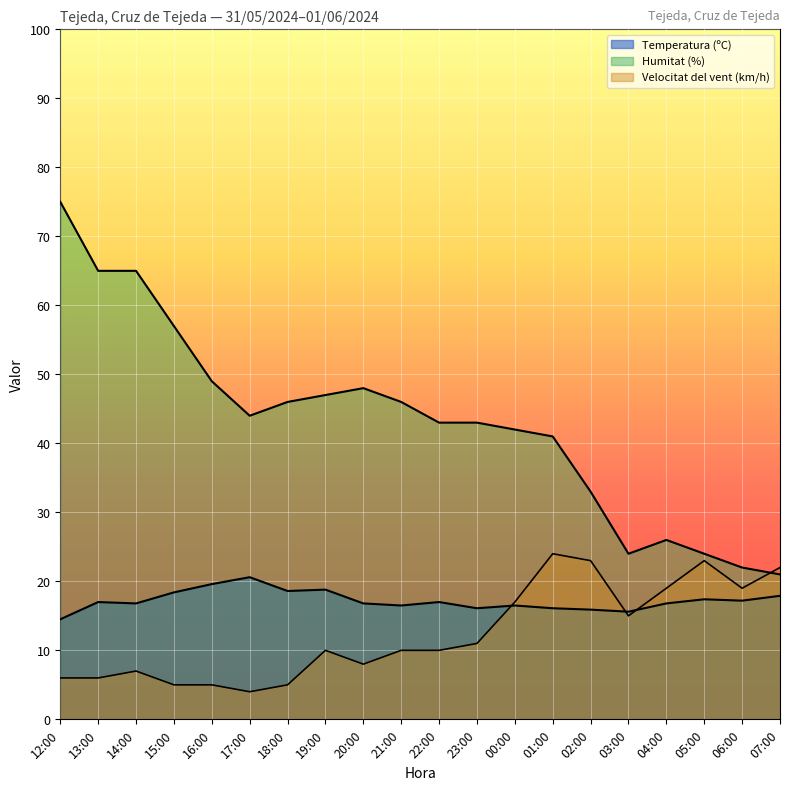

True or false: Humitat (%) and Temperatura (ºC) cross at least once.

False